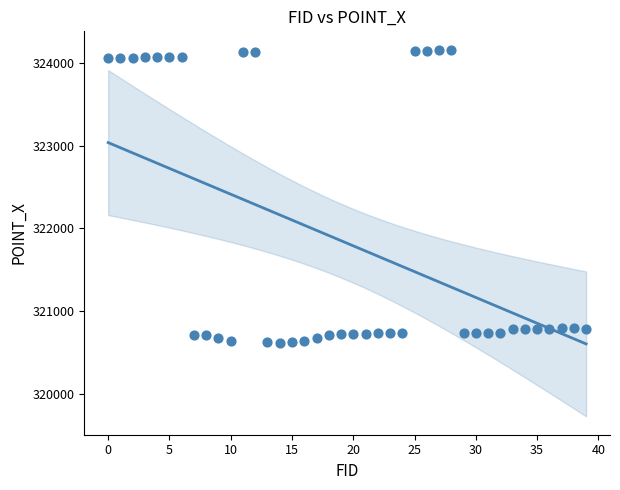

What is the range of Y values (max minus min)?

3536.6